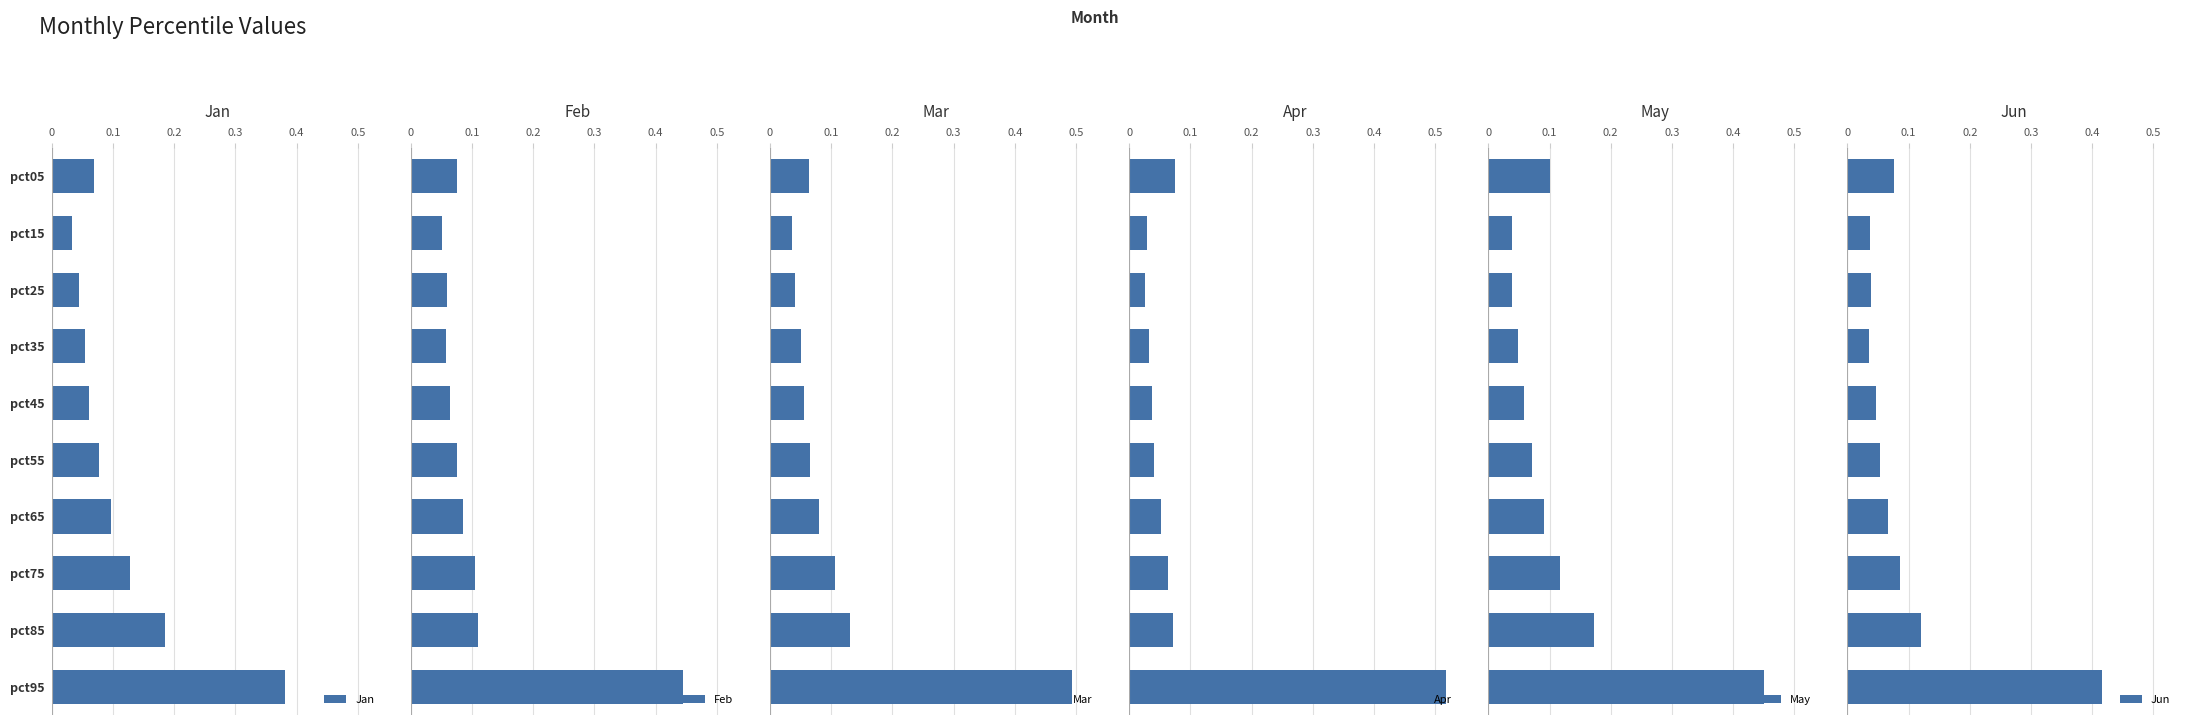

At how many categories does at least one series exceed 0?

10